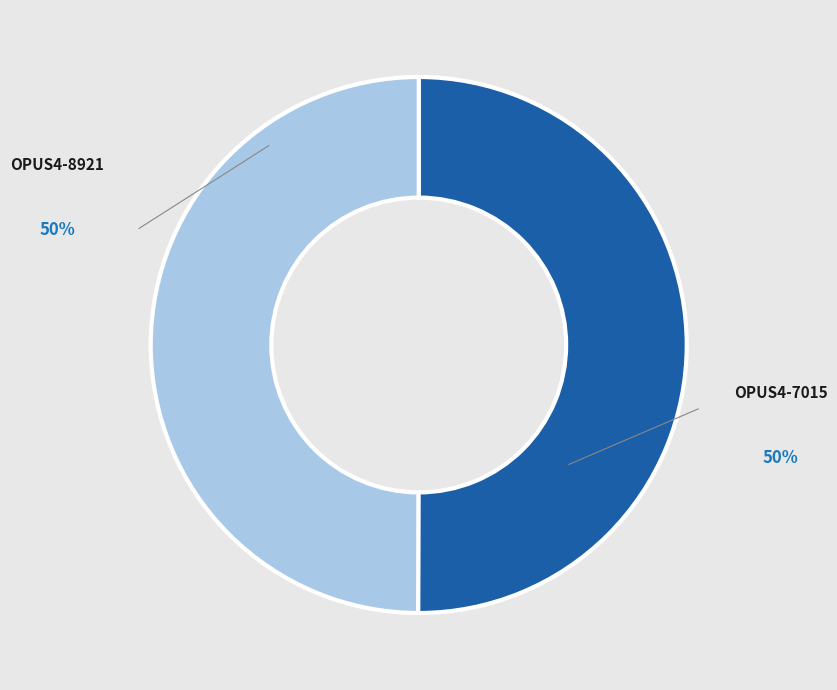

How much of the chart is everything except OPUS4-7015?

50.0%